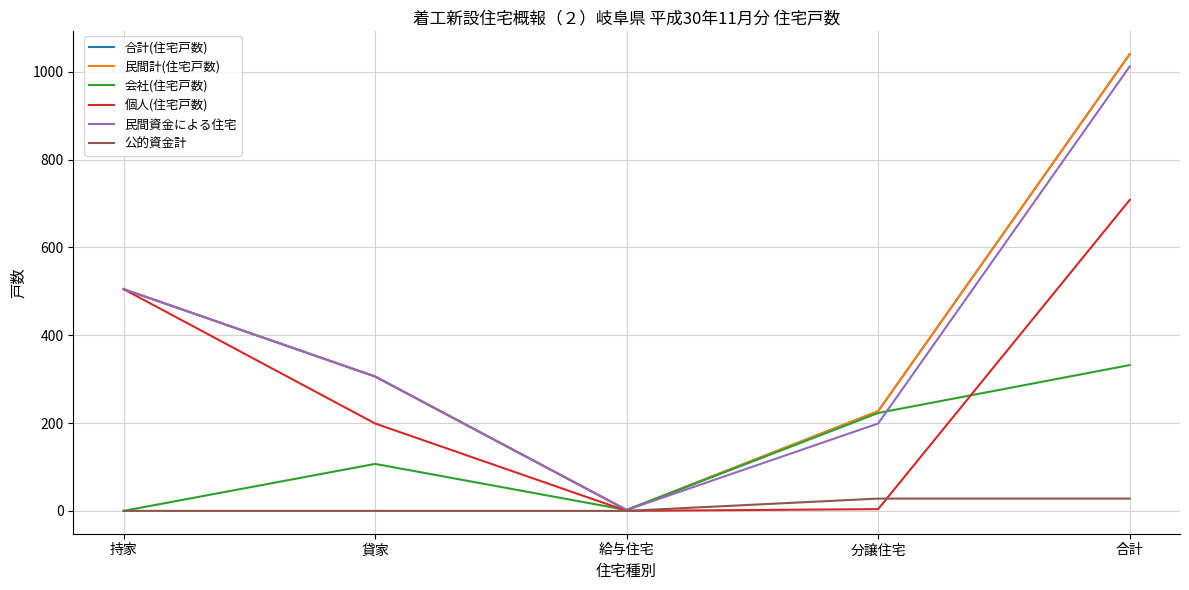

Reading right to left, extract all data points from this chart.

合計(住宅戸数): 1040	227	2	306	505
民間計(住宅戸数): 1040	227	2	306	505
会社(住宅戸数): 332	223	2	107	0
個人(住宅戸数): 708	4	0	199	505
民間資金による住宅: 1012	199	2	306	505
公的資金計: 28	28	0	0	0